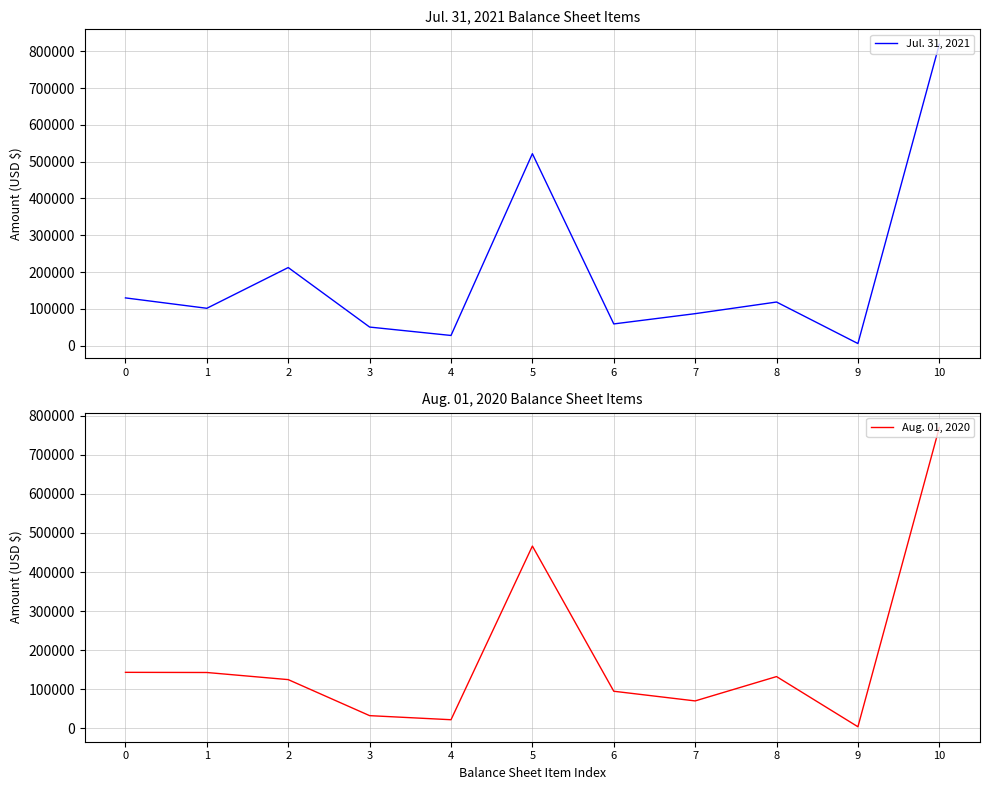

How many lines are shown in the chart?

2